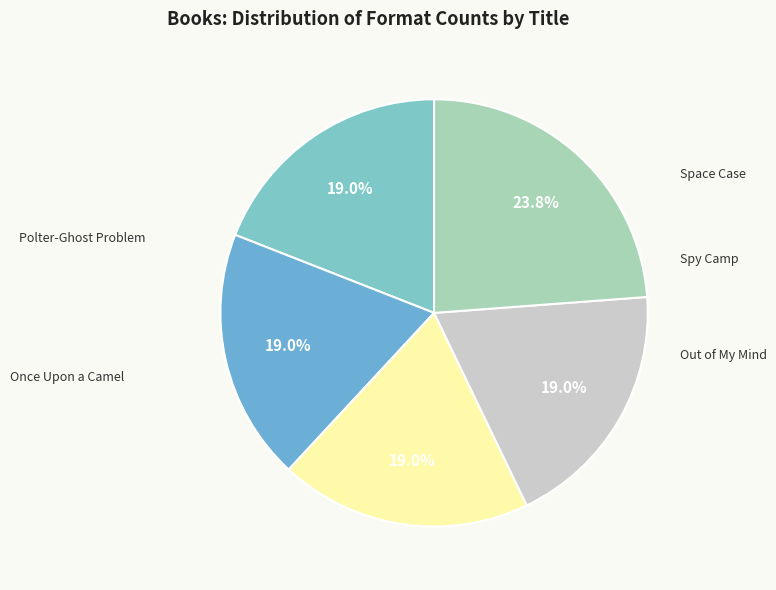

Combined, do Space Case and Spy Camp account for over 50%?

No